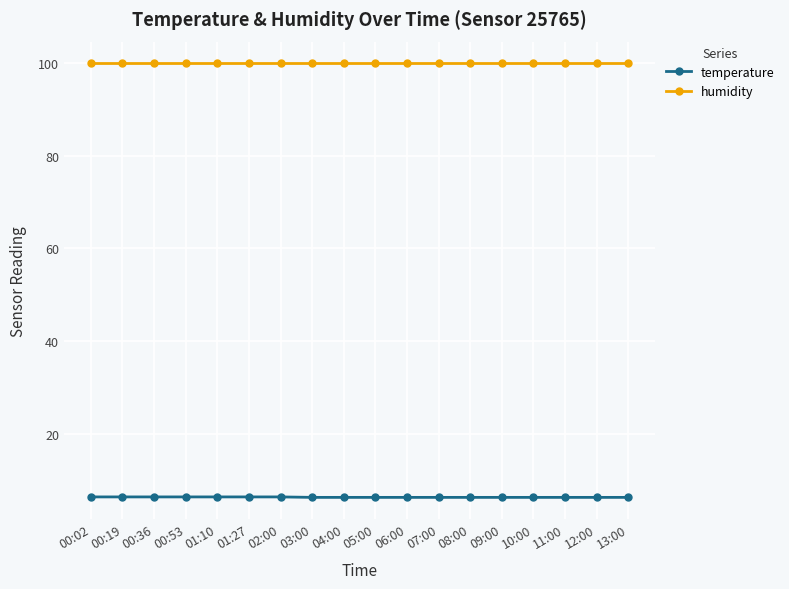

How many series are shown in this chart?

2